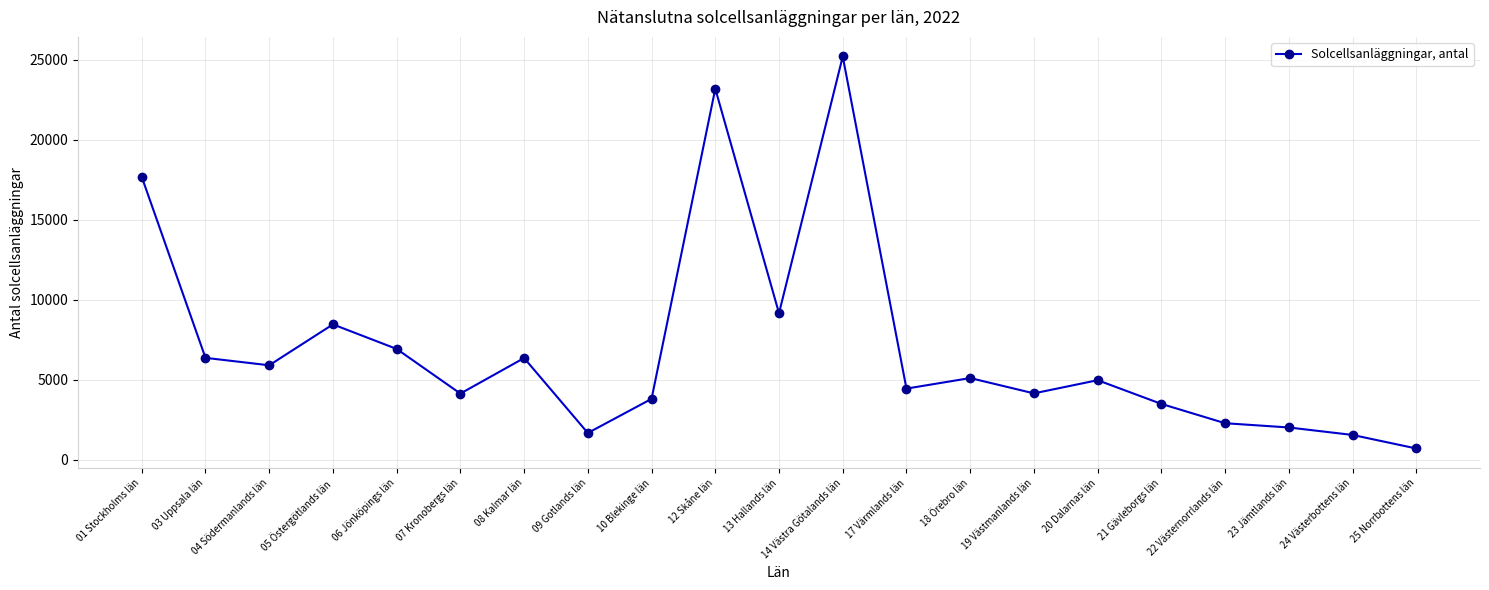

Which has a higher value, 08 Kalmar län or 20 Dalarnas län?

08 Kalmar län